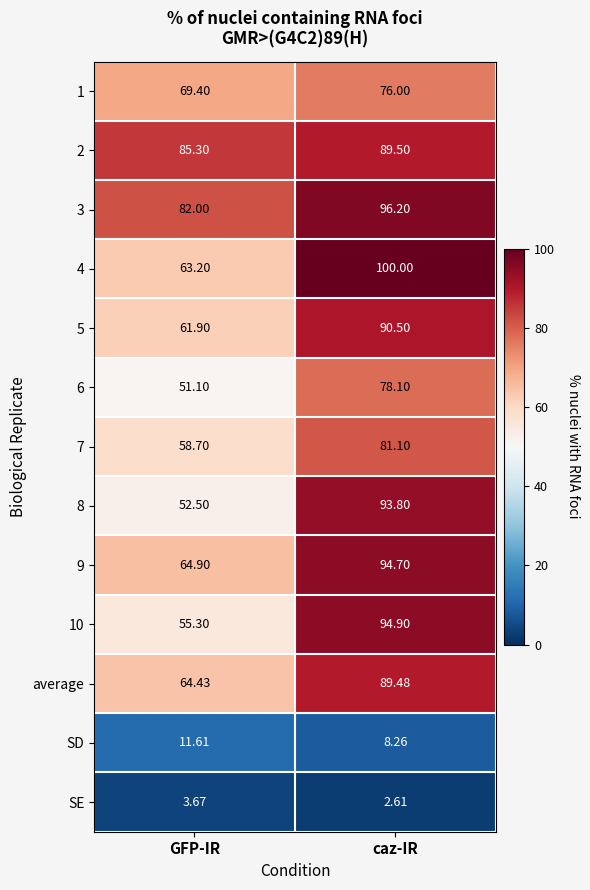

Is the value of 6 at GFP-IR greater than the value of 5 at GFP-IR?

No